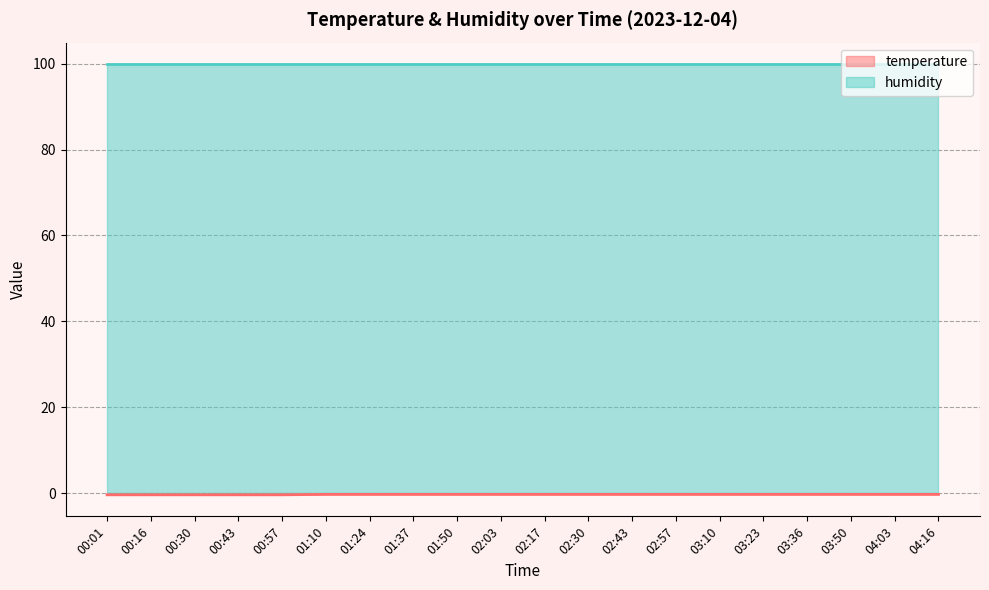

The chart shows a value of -0.6 at 00:30. True or false?

False